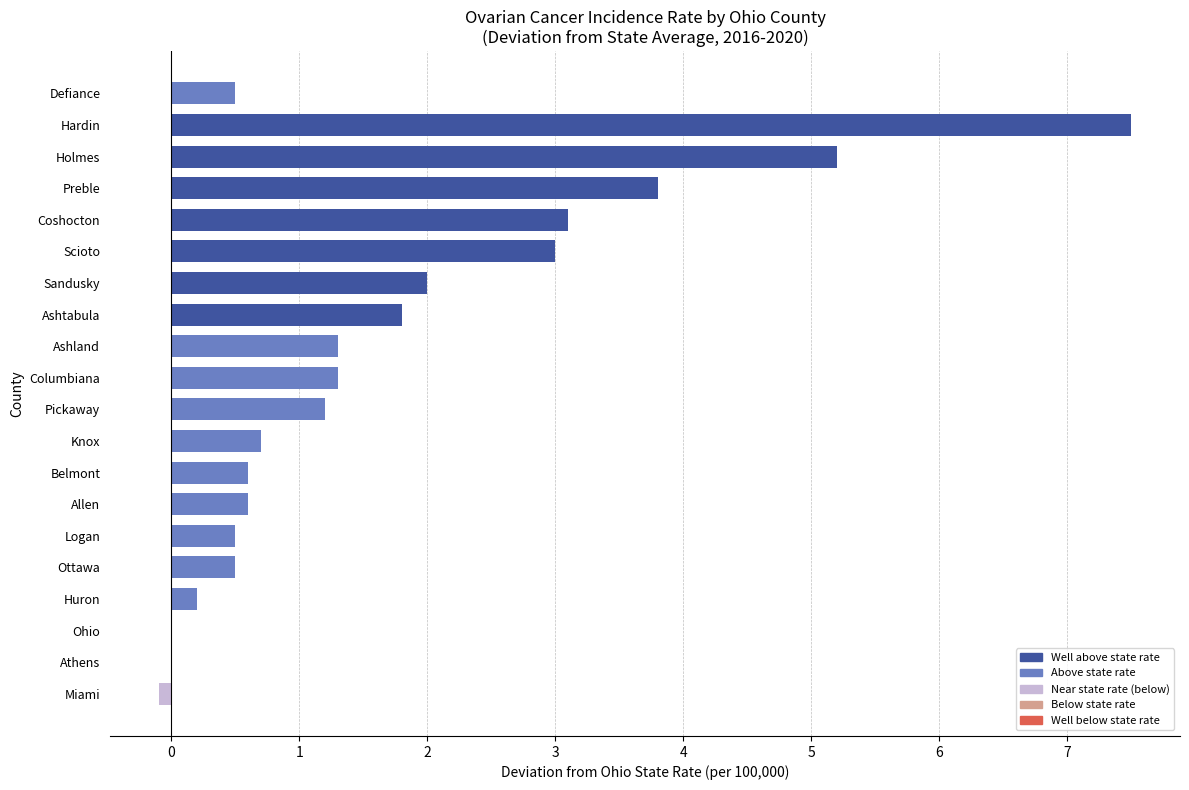

Between Allen and Pickaway, which is larger?

Pickaway